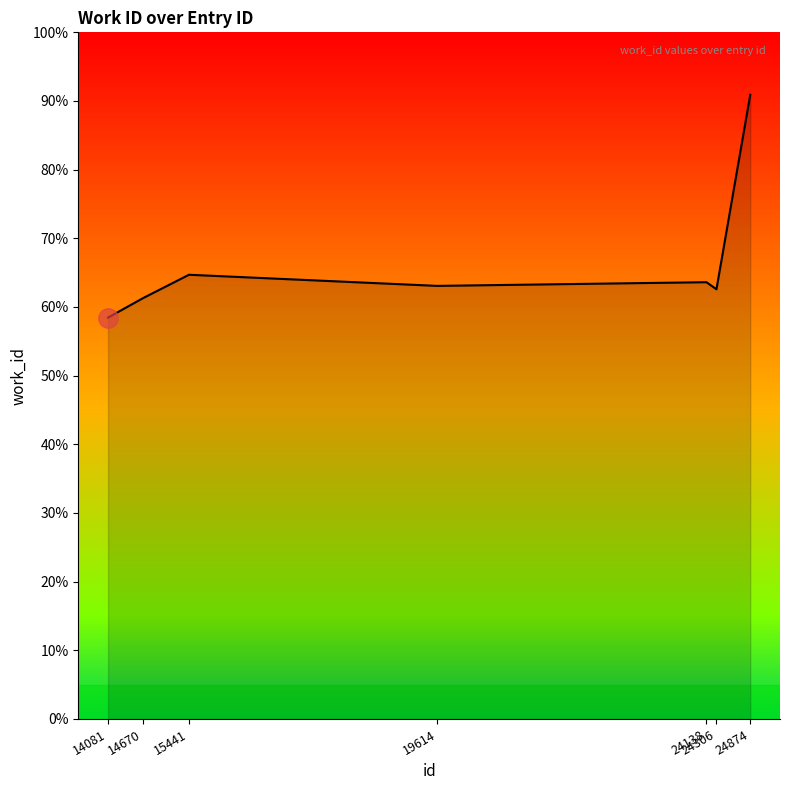

The value at 14081 is 1892. True or false?

False